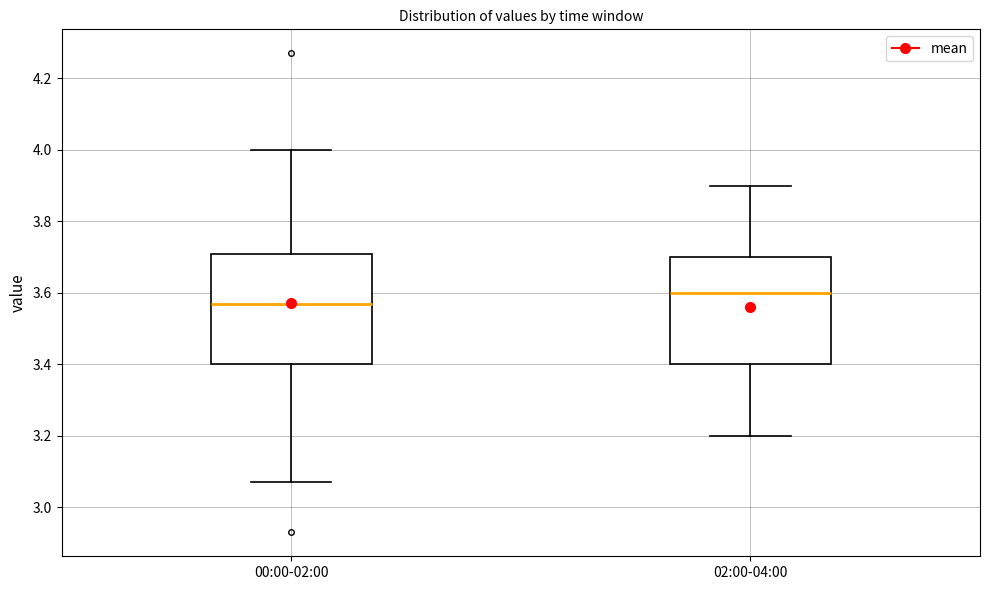

Reading left to right, transcribe this box plot: for each box, give where its median line is, the range the box spans, and where its two whiskers end, as read against the y-axis. The values are not printed on the chart, so give them approximately, as read against the axis.

00:00-02:00: median 3.58, box 3.40 to 3.70, whiskers 3.08 to 4.00
02:00-04:00: median 3.60, box 3.40 to 3.70, whiskers 3.20 to 3.90